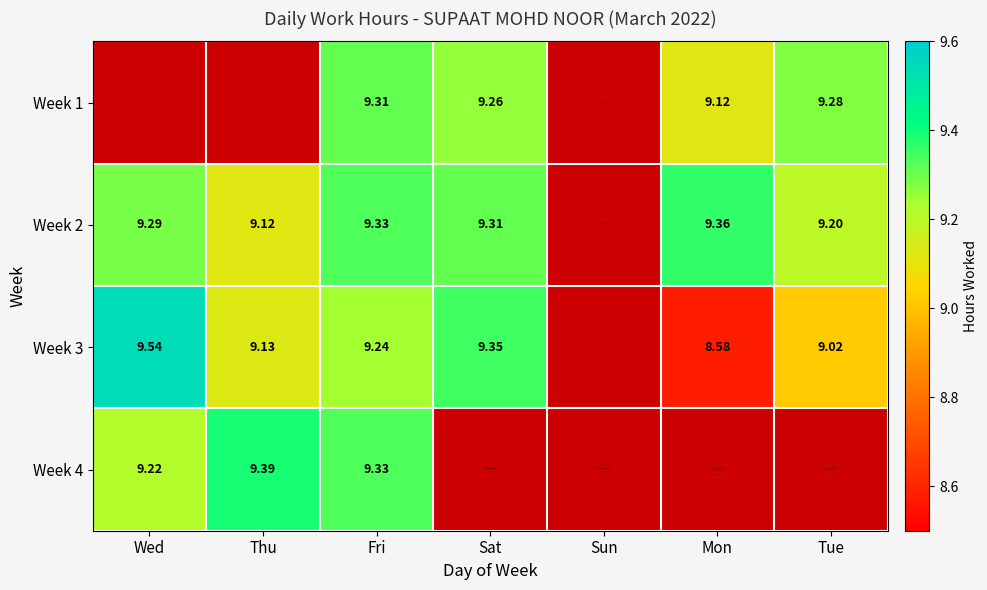

The Week 2 series shows 13.9 at Mon. True or false?

False